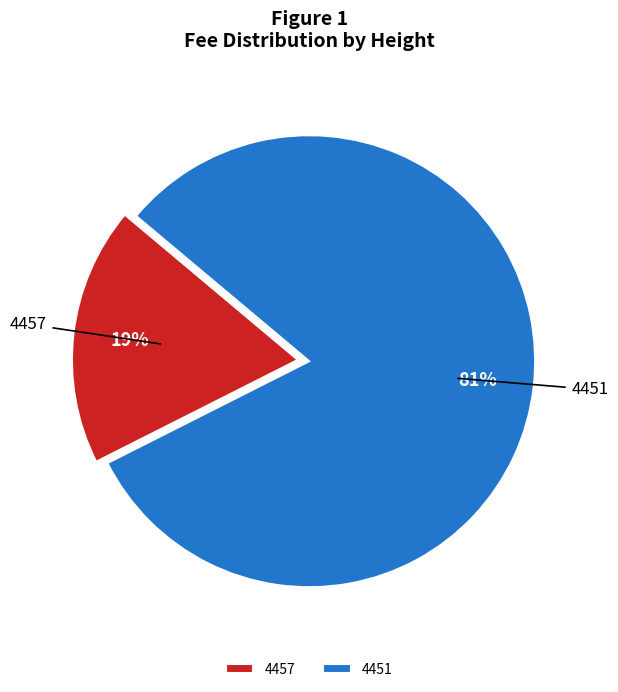

To the nearest percent, what percentage of the pie is 4451?

81%